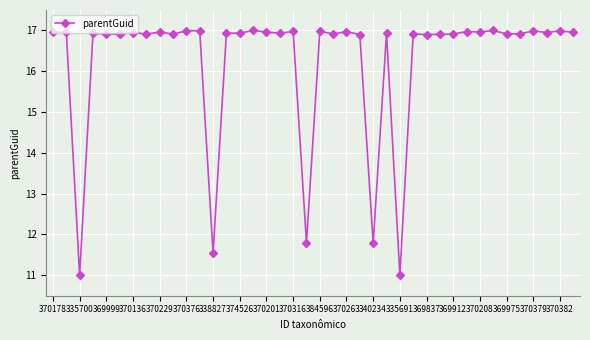

What is the minimum value shown in the chart?

11.0